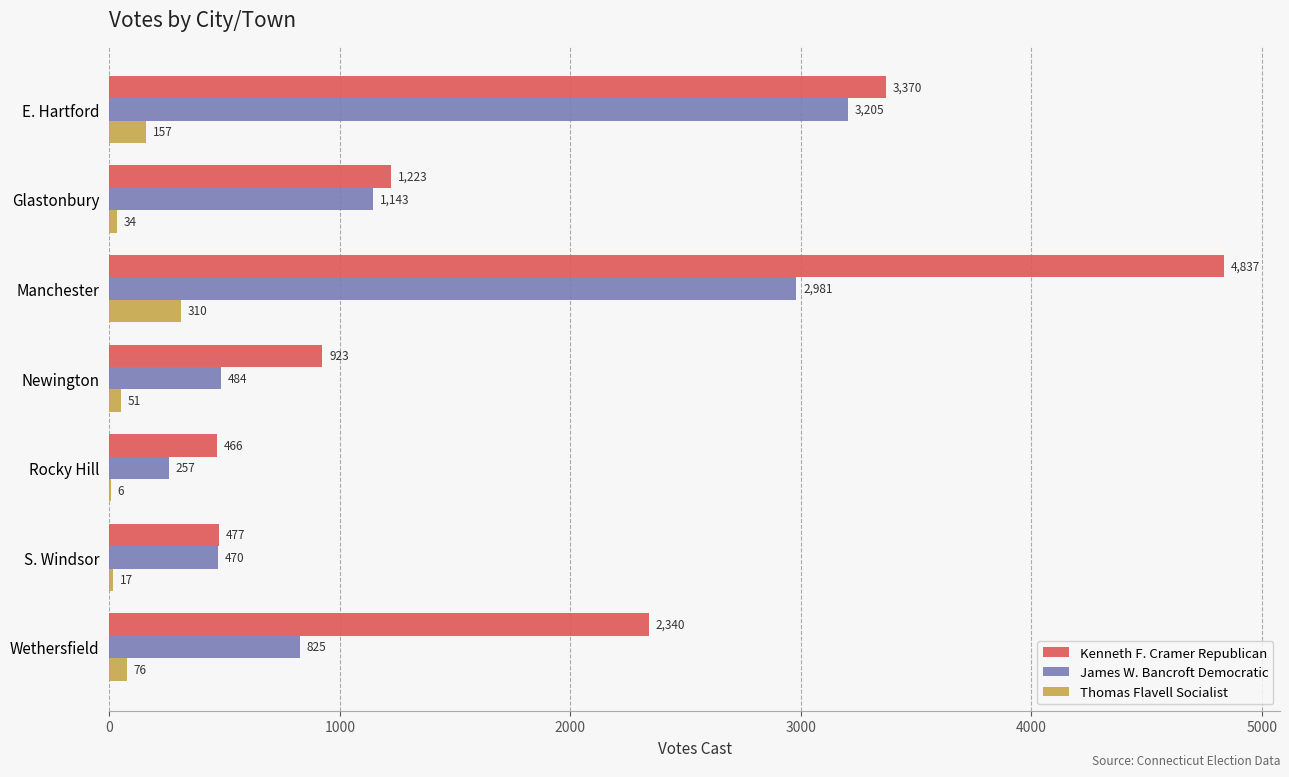

Count the number of data series in this chart.

3